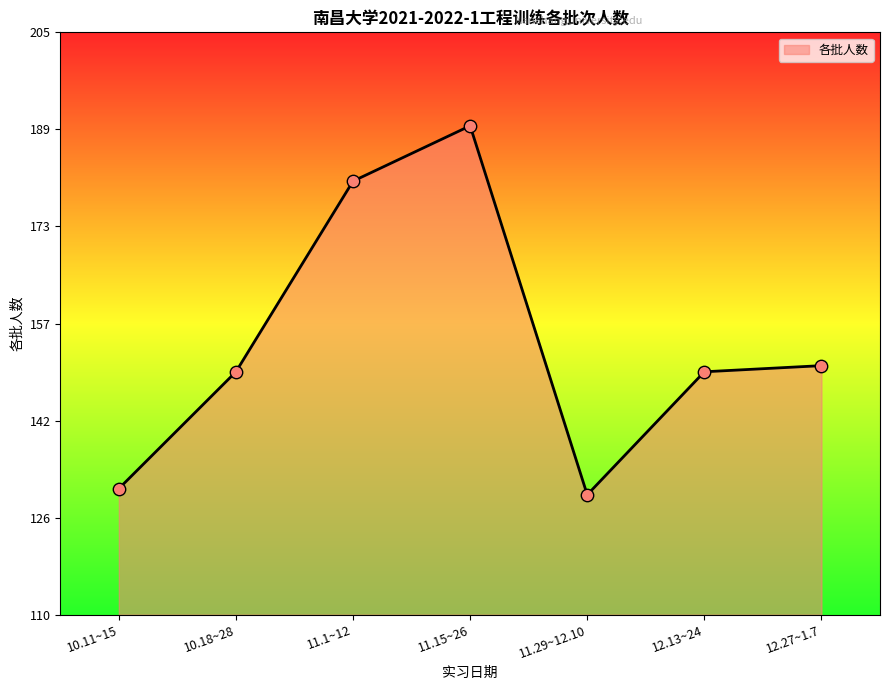

Between 12.13~24 and 10.11~15, which is larger?

12.13~24